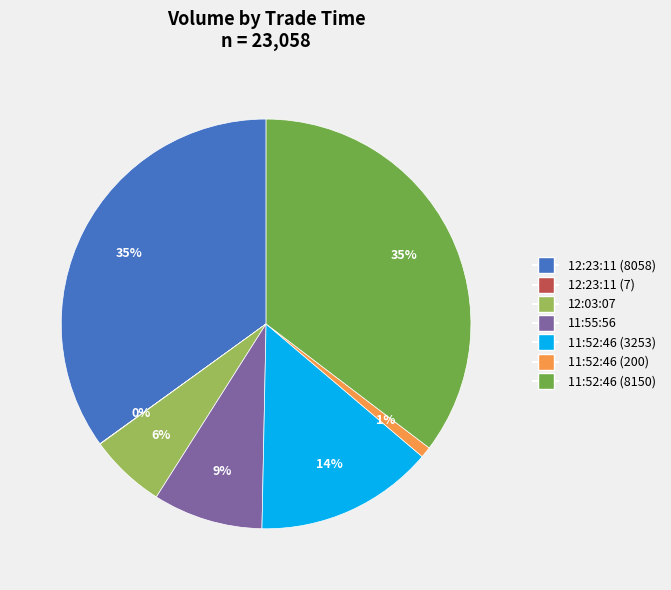

Between 12:03:07 and 11:52:46 (3253), which is larger?

11:52:46 (3253)